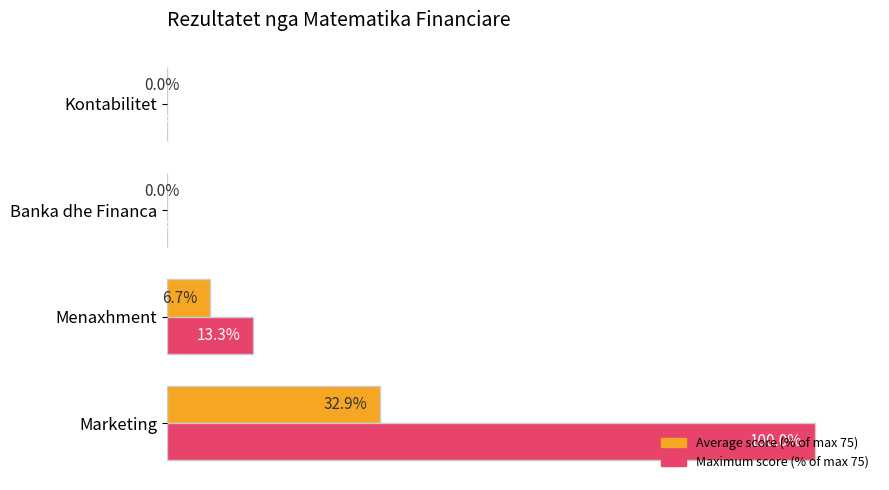

At which category is the sum across all series the highest?

Marketing